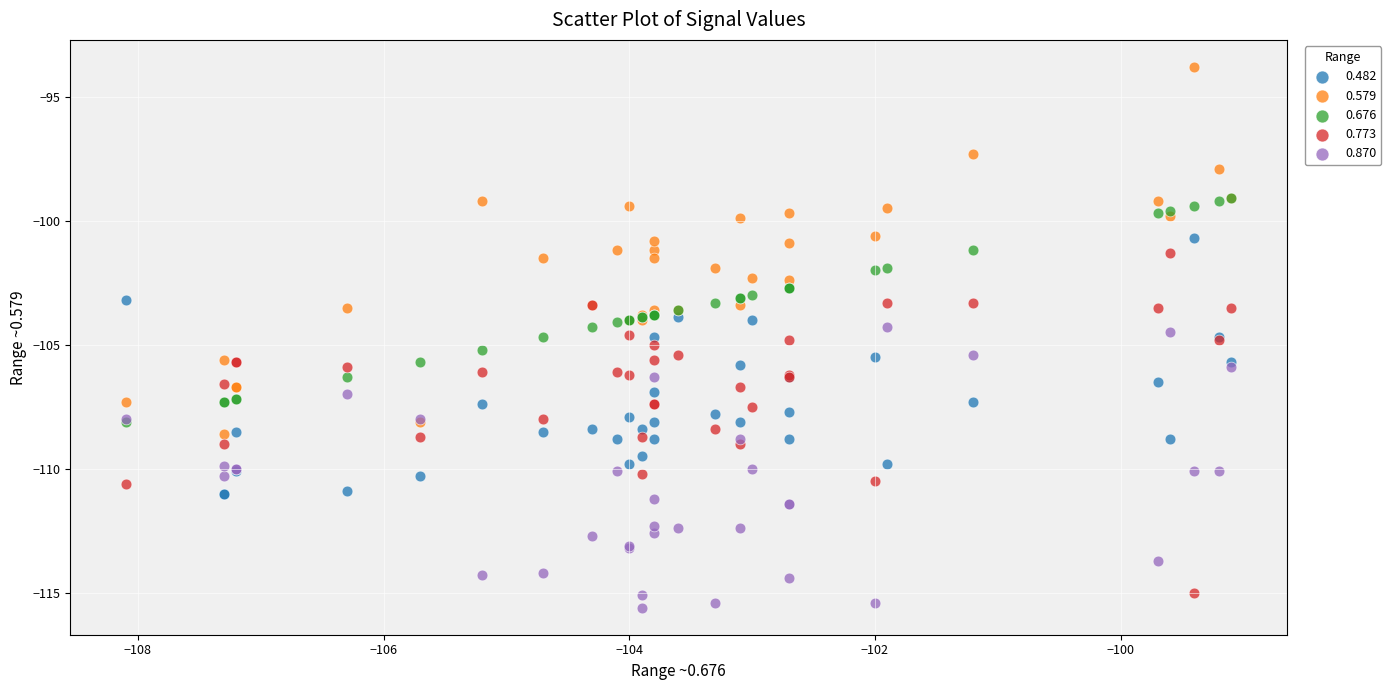

What are all the series names shown in the legend?

0.482, 0.579, 0.676, 0.773, 0.870